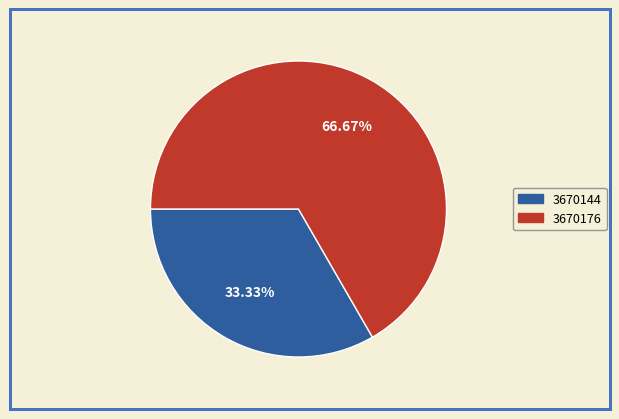

Is there a majority slice in this chart?

Yes